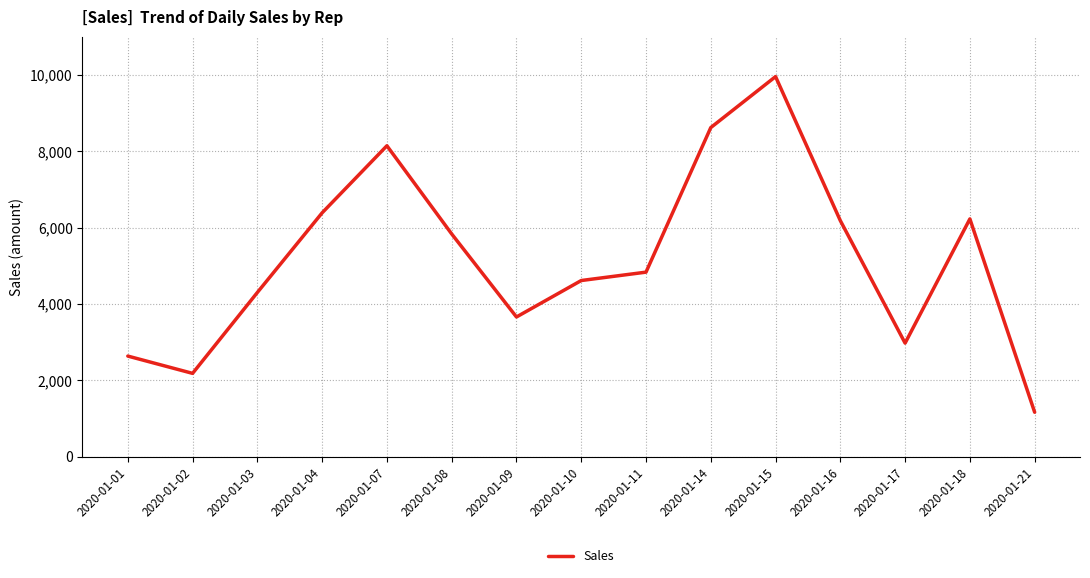

What is the sum of all values?

77695.5